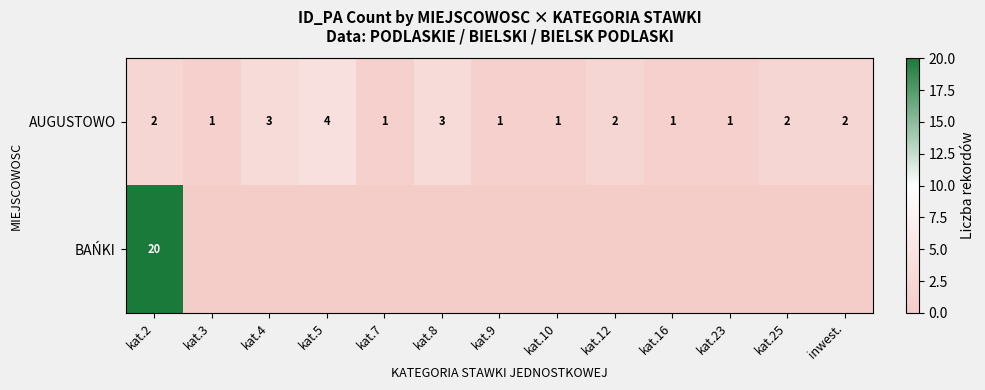

Count the AUGUSTOWO values in the range 1 to 2.

10